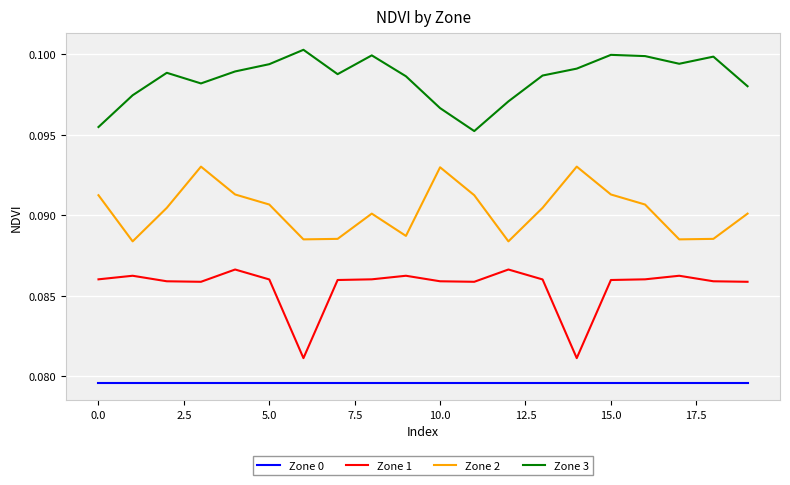

Rank the series by their average value, from highest to lowest.

Zone 3, Zone 2, Zone 1, Zone 0